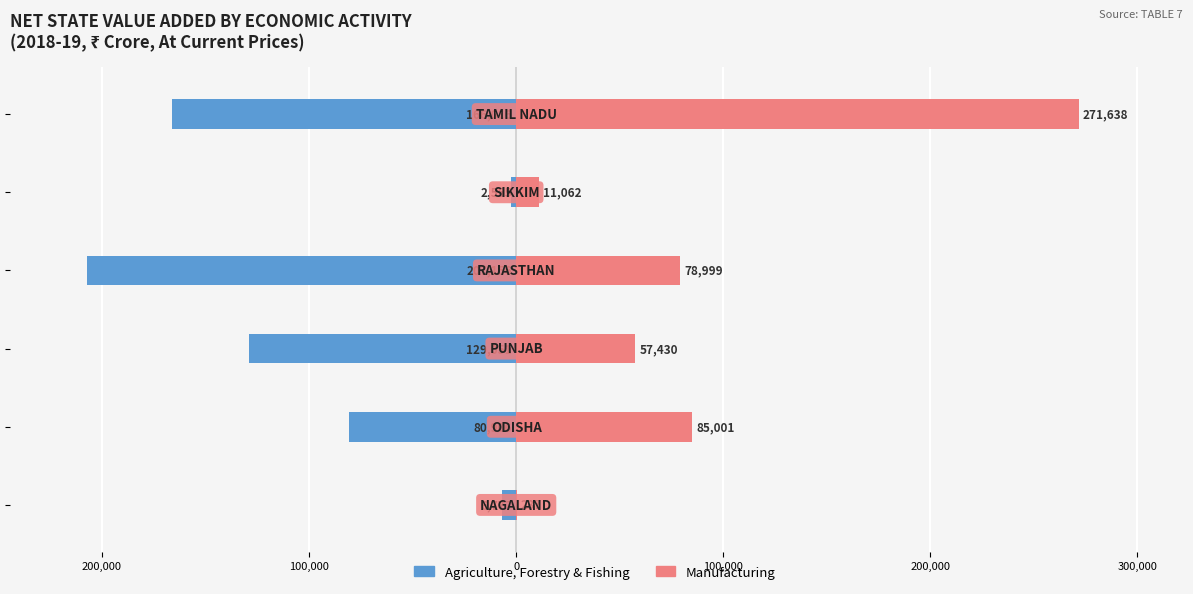

How many bars are there in each group?

2